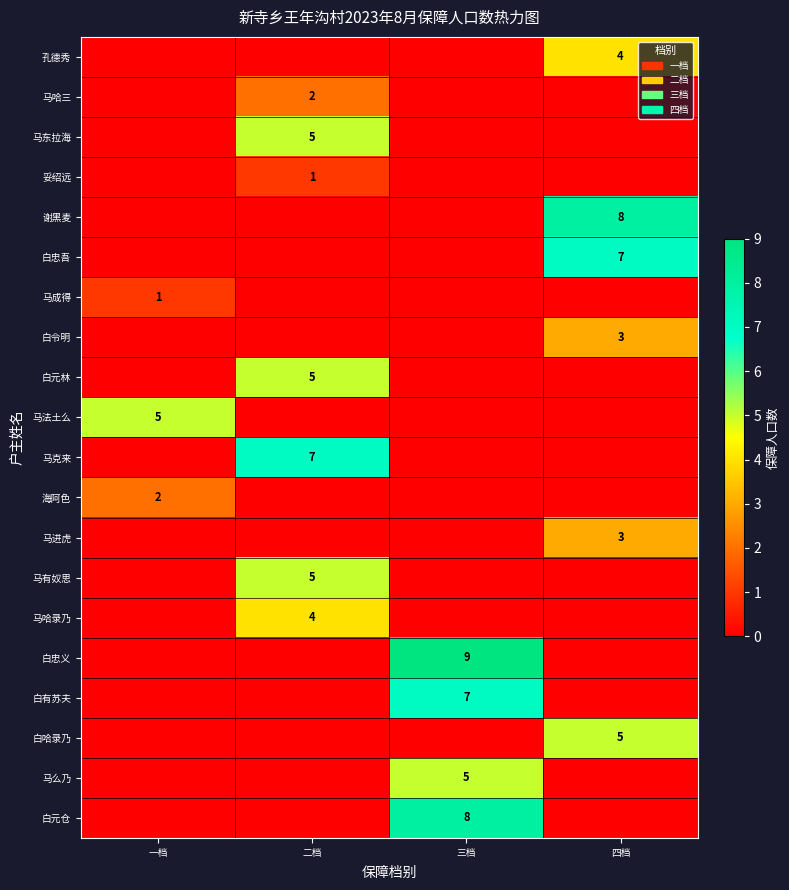

The value of 马有奴思 at 二档 is 5. True or false?

True